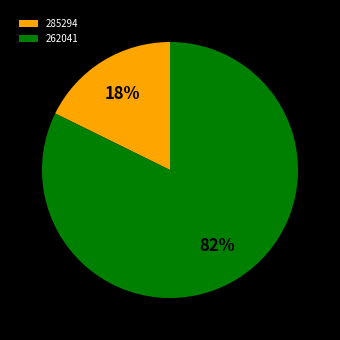

Approximately how many times larger is the value at 285294 compared to 262041?

0.2